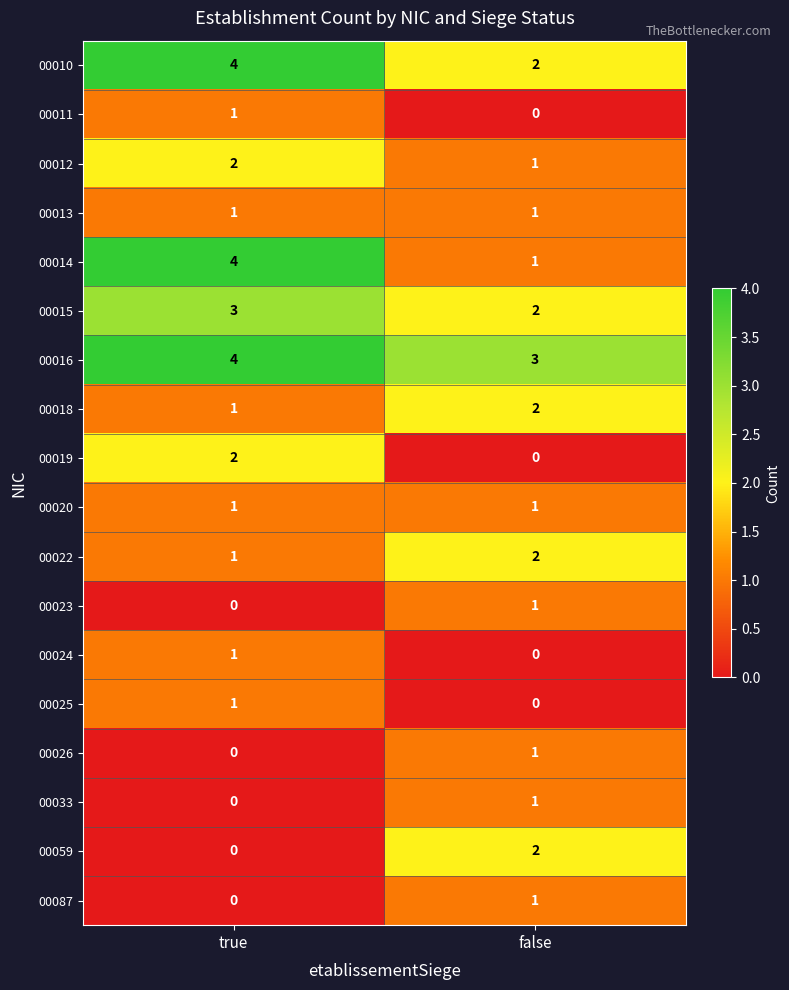

Rank the categories by 00059 value from lowest to highest.

true, false